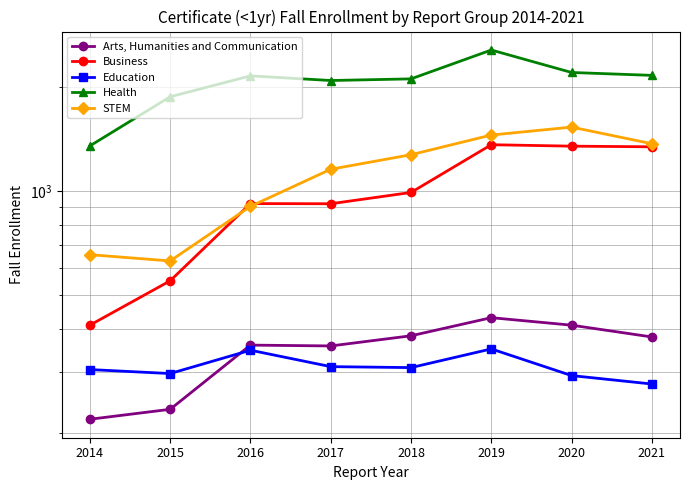

How many data points in Business are less than 993?

4